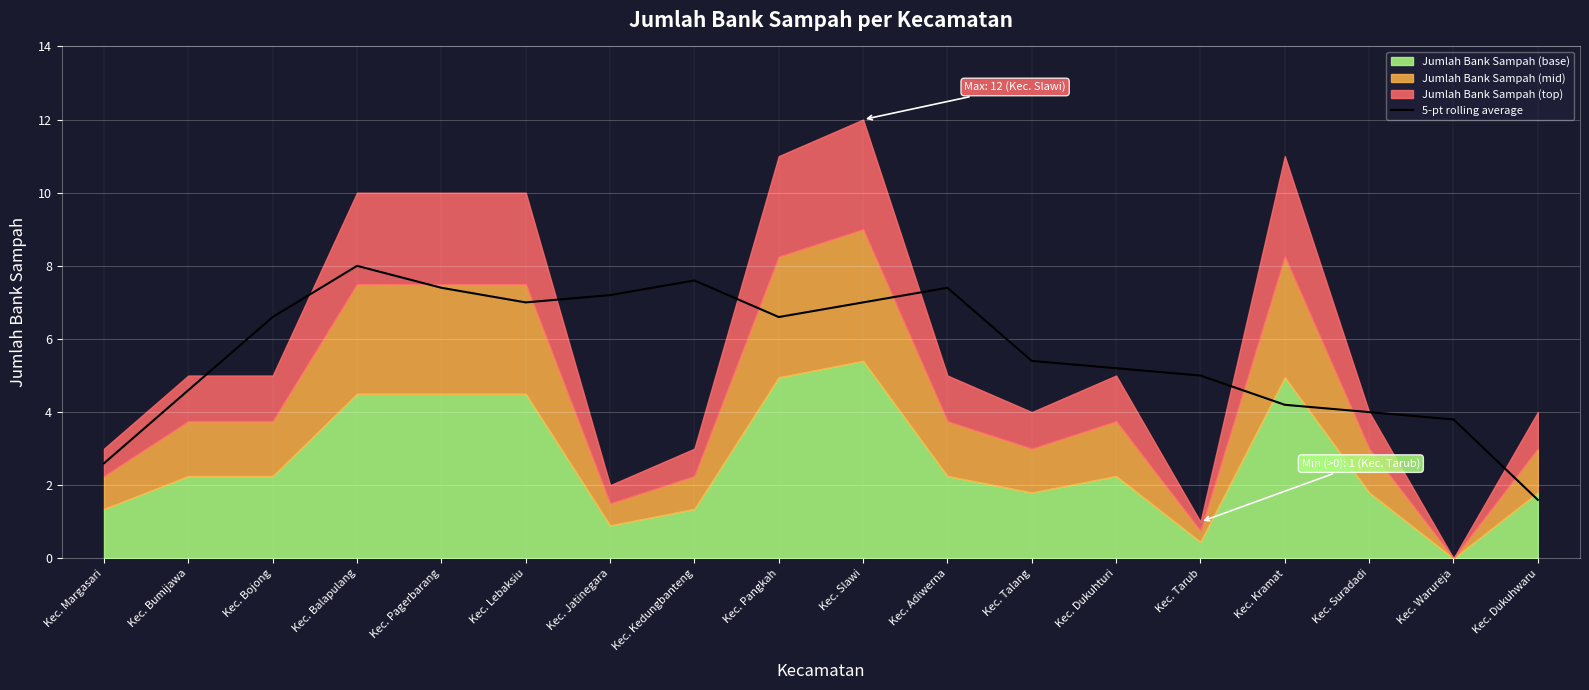

The chart shows a value of 7.2 at Kec. Jatinegara. True or false?

True